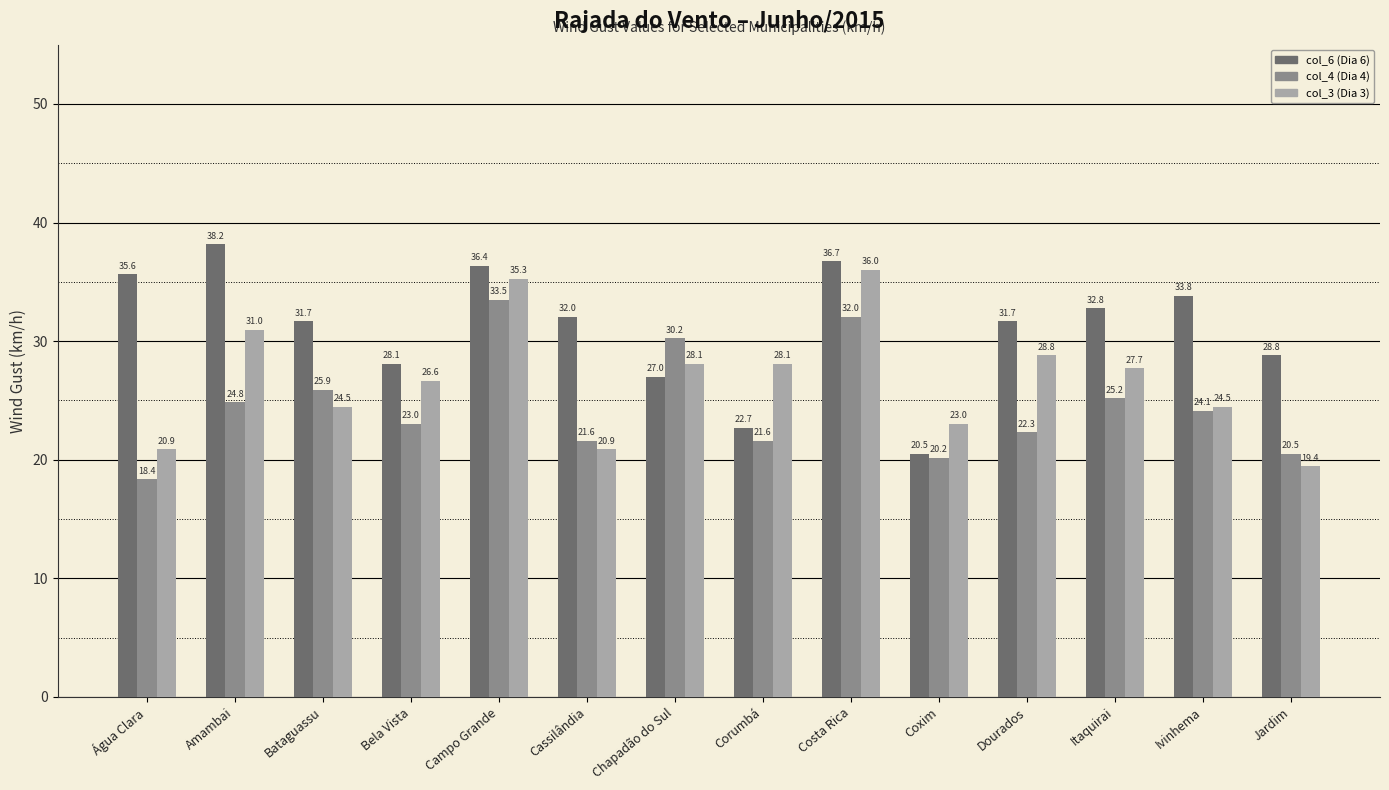

Which series has the largest range (max minus min)?

col_6 (Dia 6)